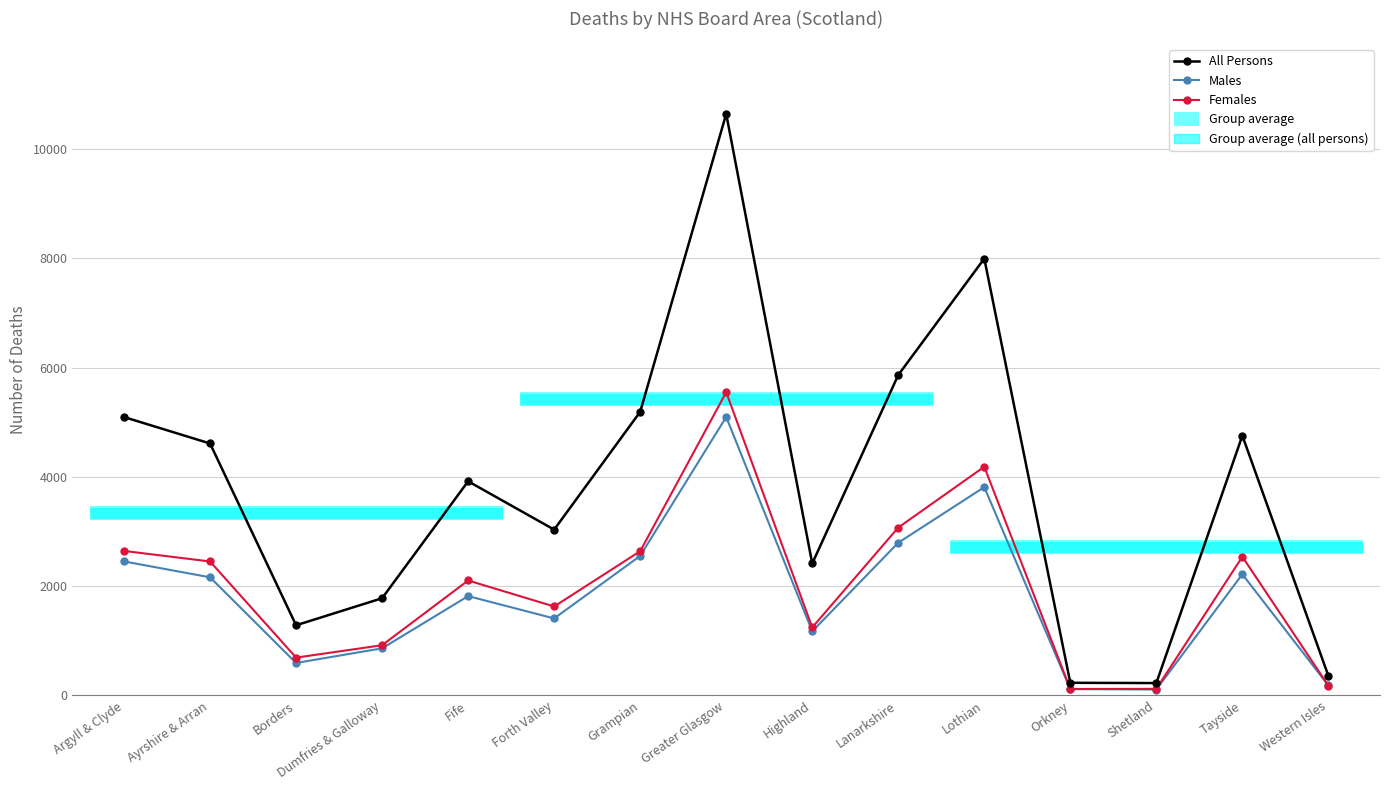

What is the label of the 5th point from the left?

Fife